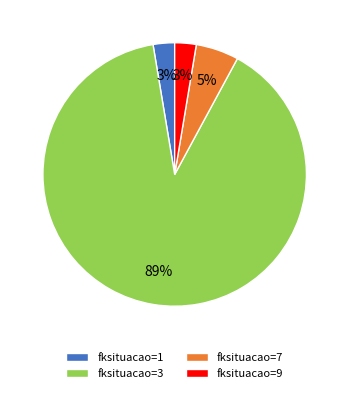

Does any single category account for the majority?

Yes